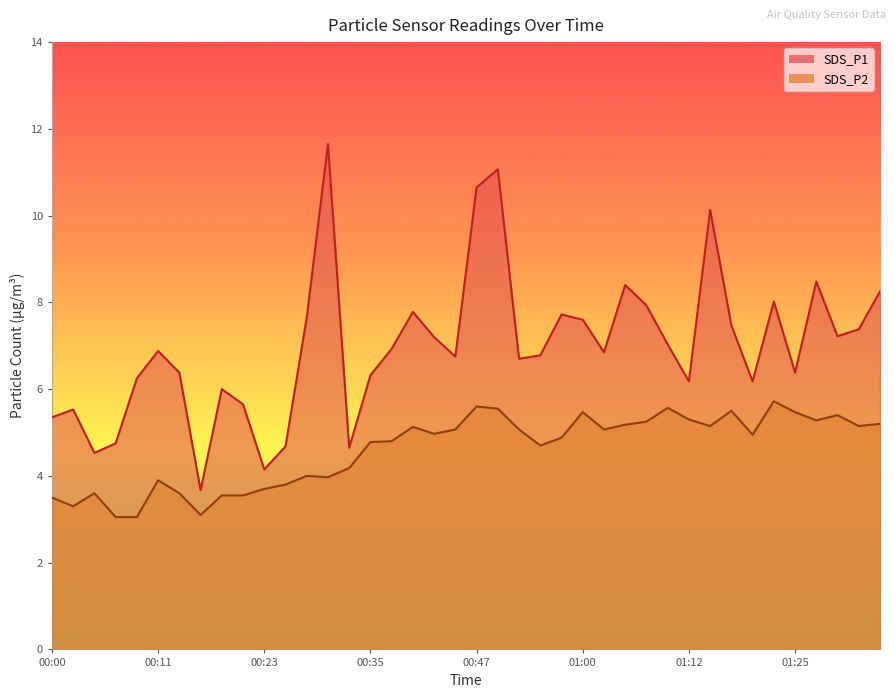

Reading right to left, transcribe all the data shown in this chart.

SDS_P1: 8.2	7.4	7.2	8.5	6.4	8.0	6.2	7.5	10.1	6.2	7.0	7.9	8.4	6.8	7.6	7.7	6.8	6.7	11.1	10.7	6.8	7.2	7.8	6.9	6.3	4.7	11.7	7.7	4.7	4.2	5.7	6.0	3.7	6.4	6.9	6.2	4.8	4.5	5.5	5.3
SDS_P2: 5.2	5.2	5.4	5.3	5.5	5.7	5.0	5.5	5.2	5.3	5.6	5.2	5.2	5.1	5.5	4.9	4.7	5.1	5.5	5.6	5.1	5.0	5.1	4.8	4.8	4.2	4.0	4.0	3.8	3.7	3.5	3.5	3.1	3.6	3.9	3.0	3.0	3.6	3.3	3.5